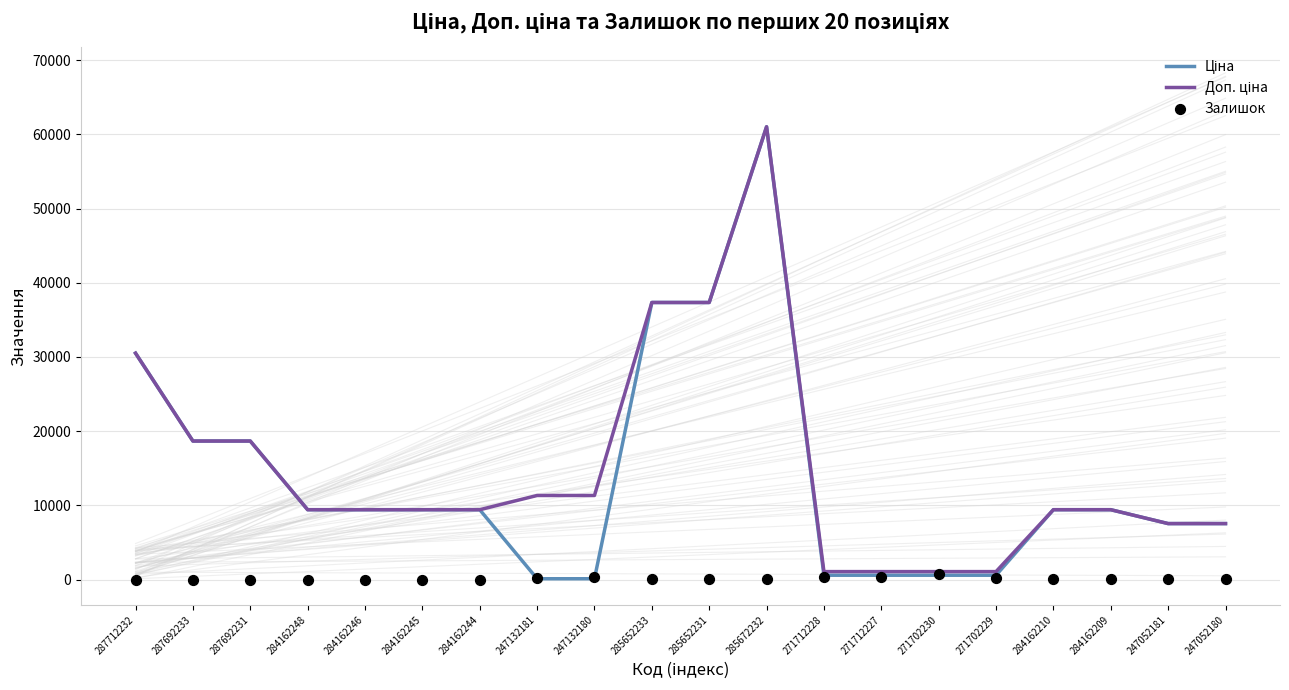

Which series has the widest spread of Y values?

Ціна